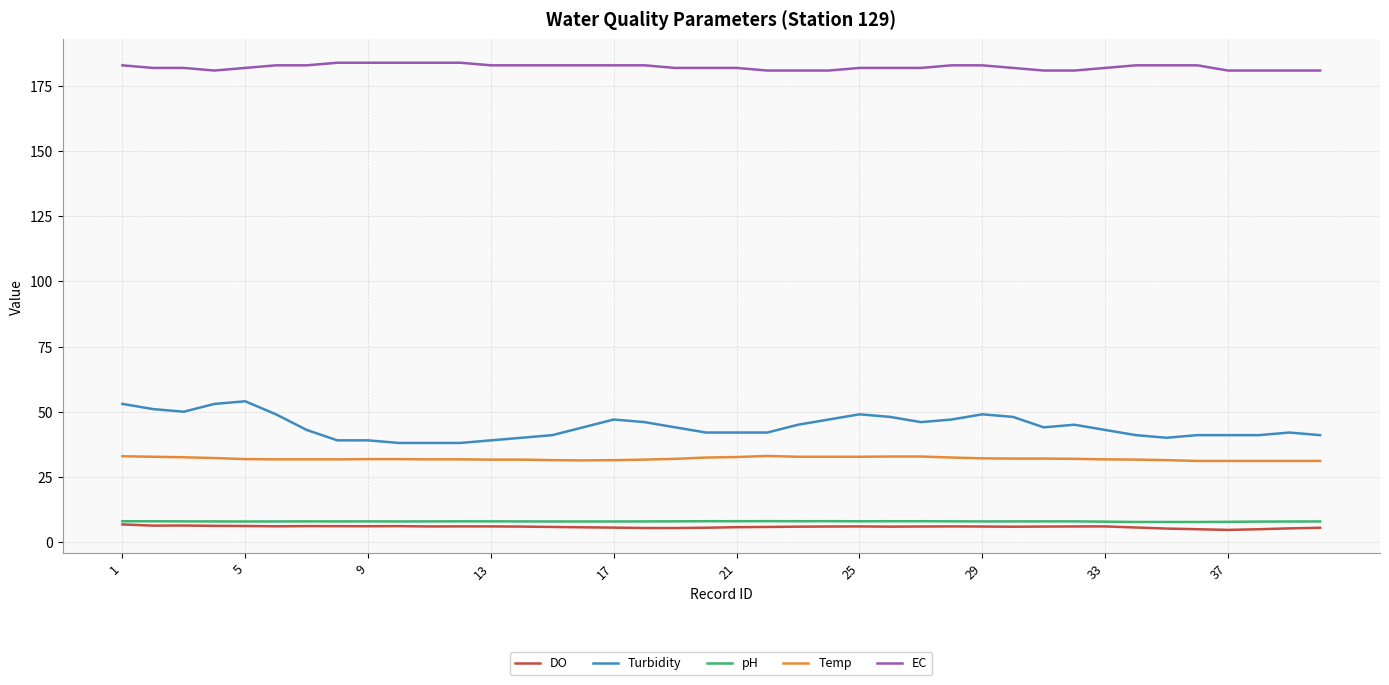

True or false: EC and Turbidity intersect in this chart.

False